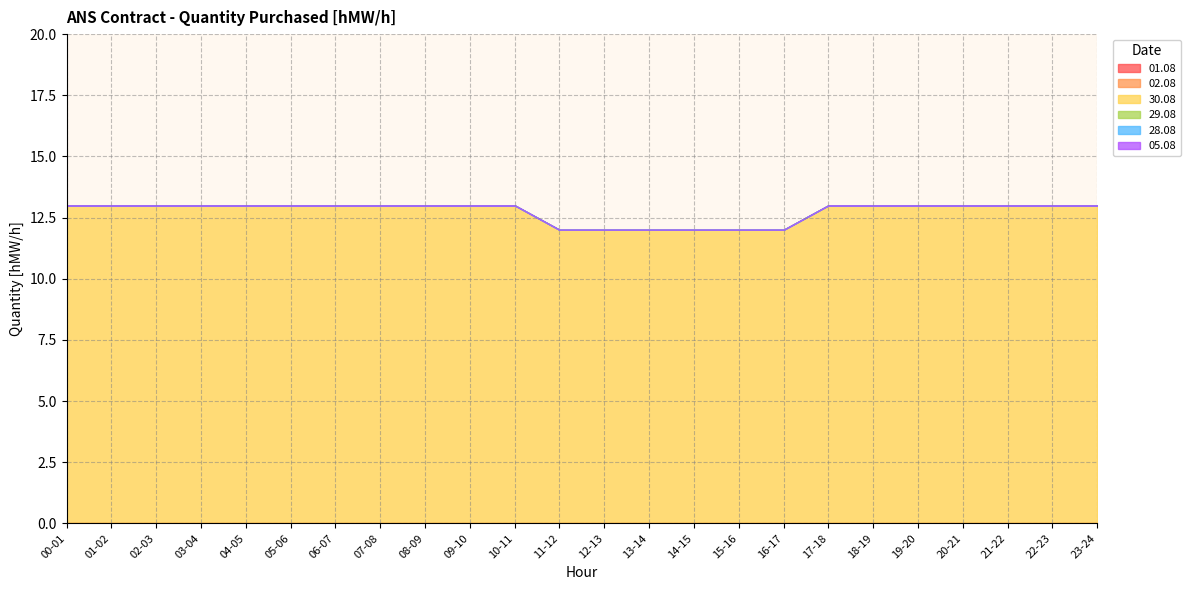

Is the value of 01.08 at 06-07 greater than the value of 29.08 at 17-18?

No